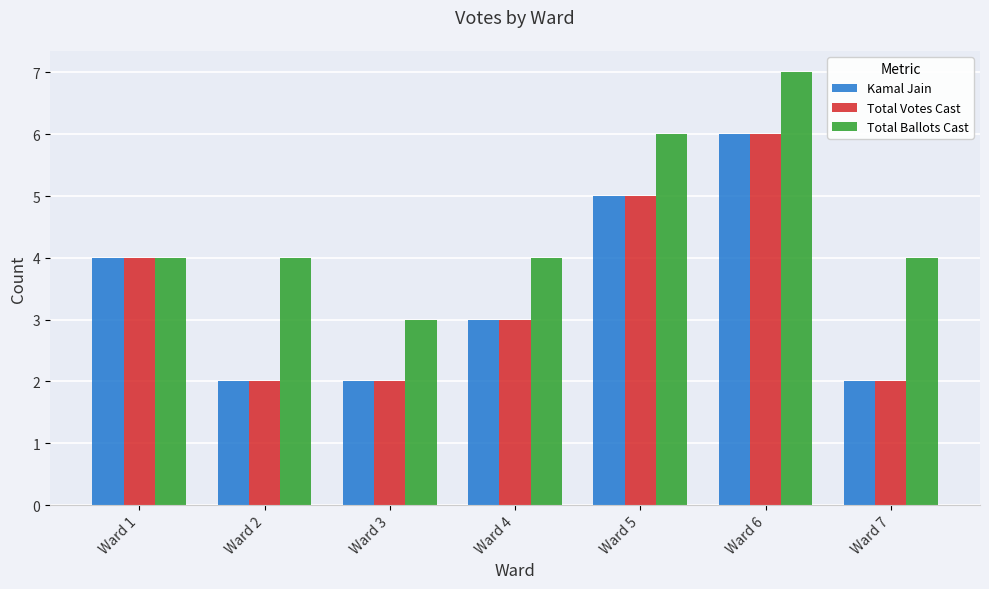

What is the value of the Total Ballots Cast bar at the 5th from the left?

6